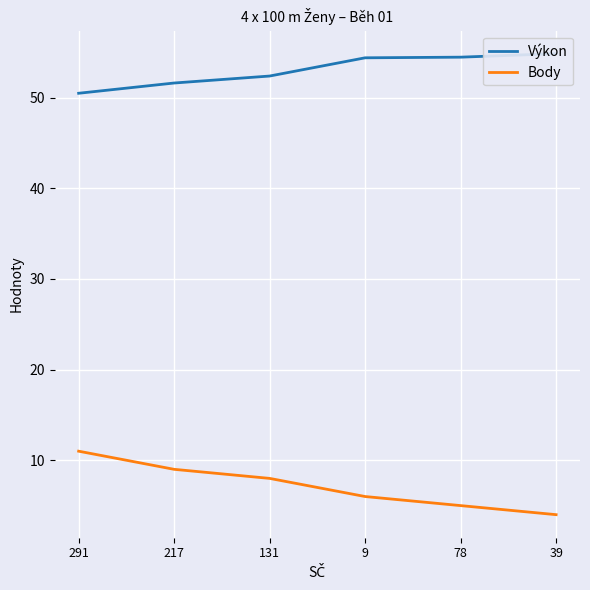

What is the label of the 4th point from the left?

9